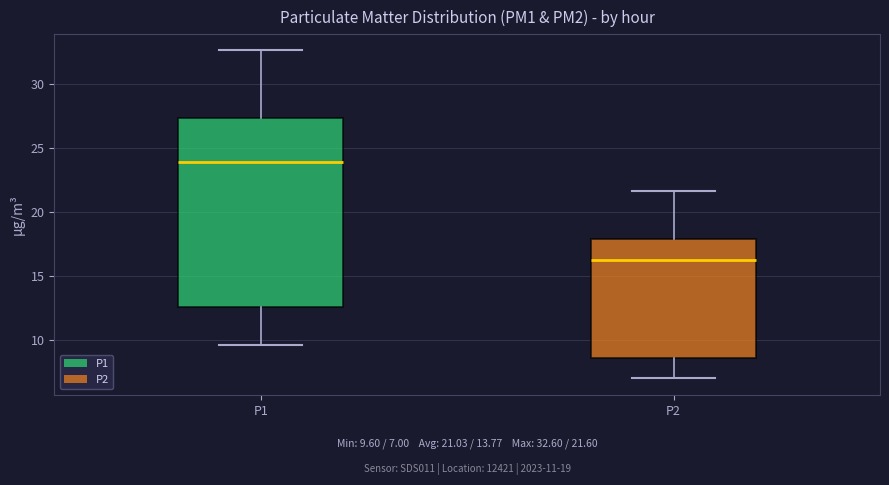

Which box has the lowest median line?

P2